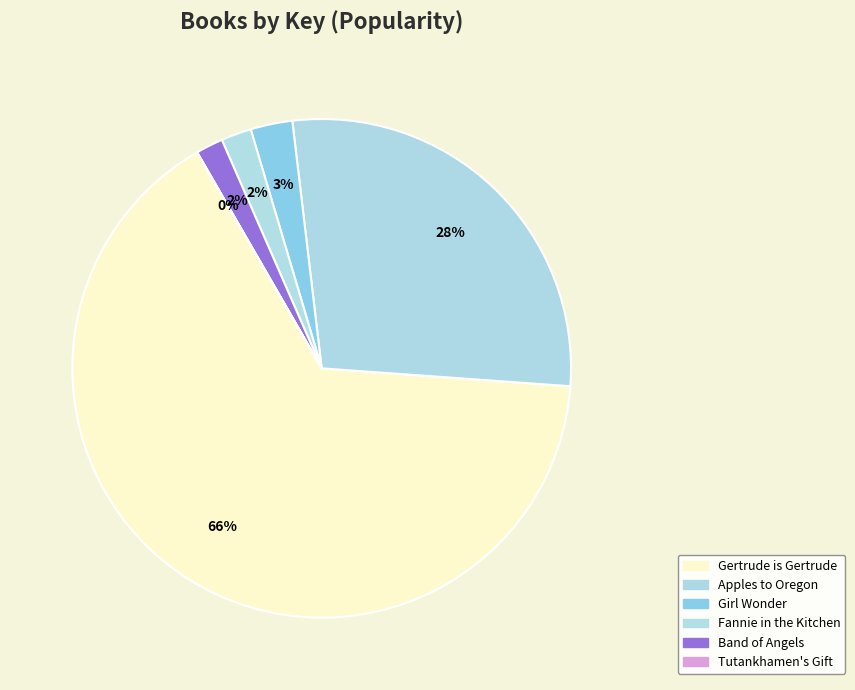

What is the largest slice in the pie chart?

Gertrude is Gertrude